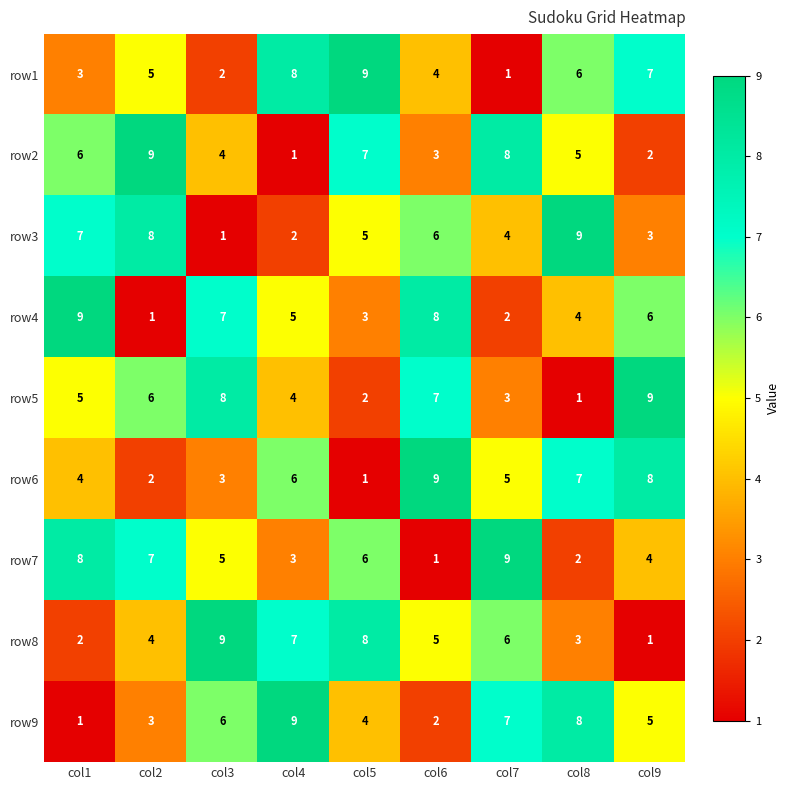

List the labels in order of row6 value, smallest first.

col5, col2, col3, col1, col7, col4, col8, col9, col6